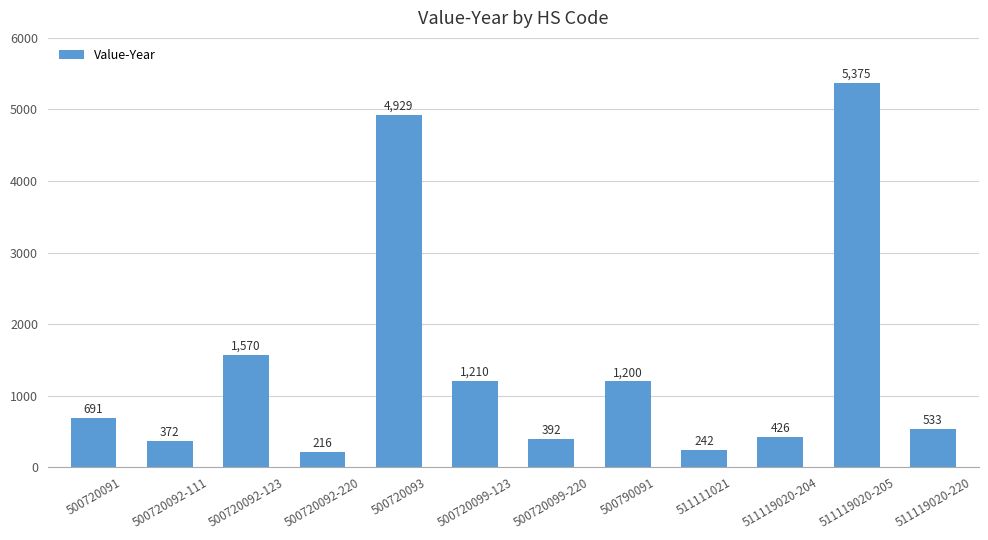

Rank the categories by value from lowest to highest.

500720092-220, 511111021, 500720092-111, 500720099-220, 511119020-204, 511119020-220, 500720091, 500790091, 500720099-123, 500720092-123, 500720093, 511119020-205